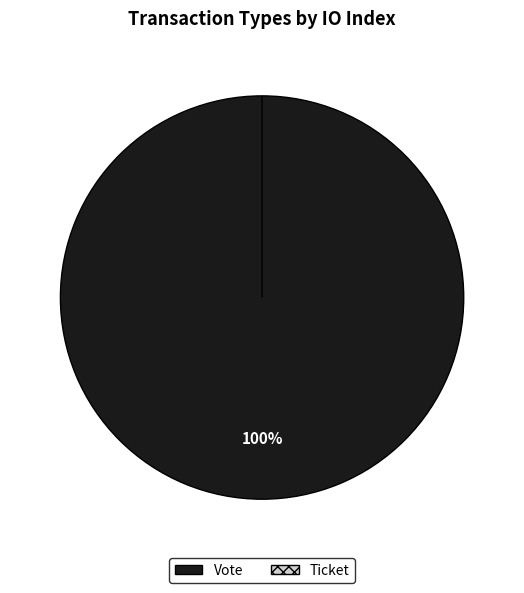

Which slice is the largest?

Vote